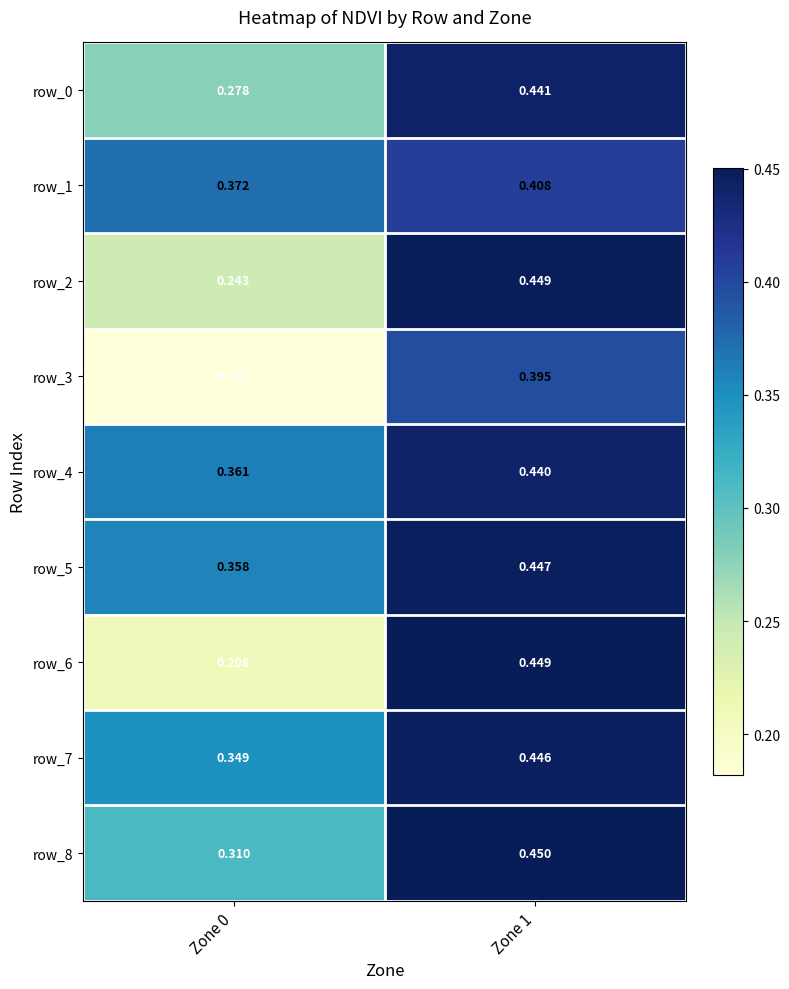

What is the spread (max minus min) of values at Zone 1?

0.1